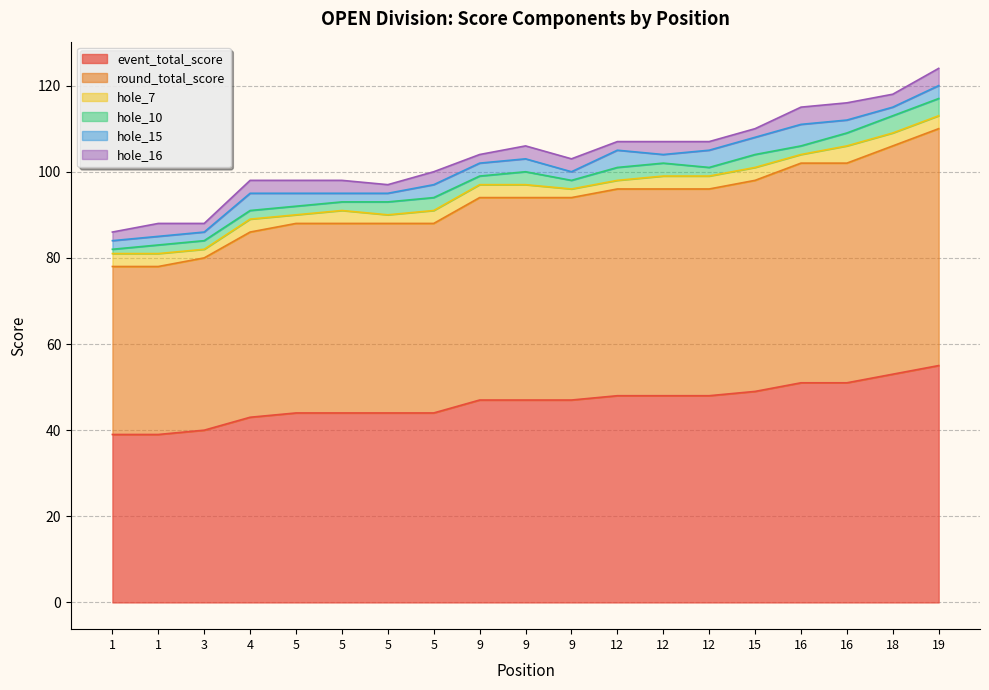

How many intersections are there between hole_7 and hole_15?

4